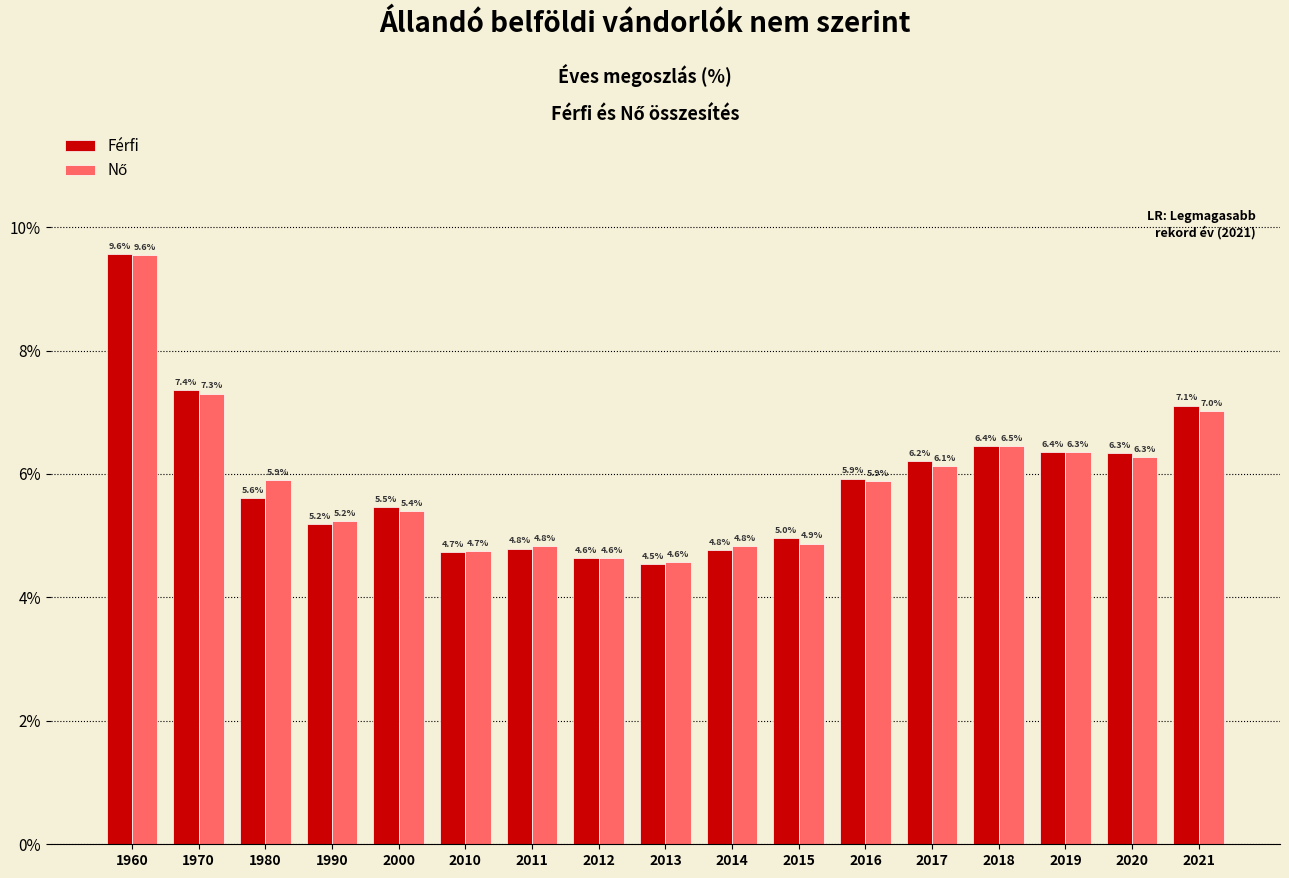

At how many categories does at least one series exceed 5?

11